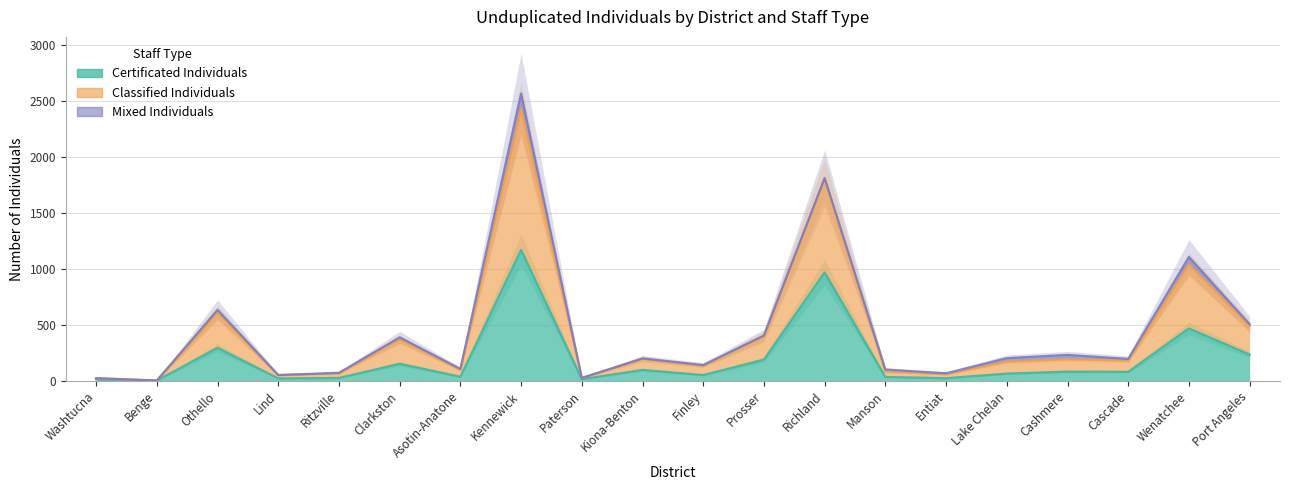

What is the average value of the Classified Individuals series?

443